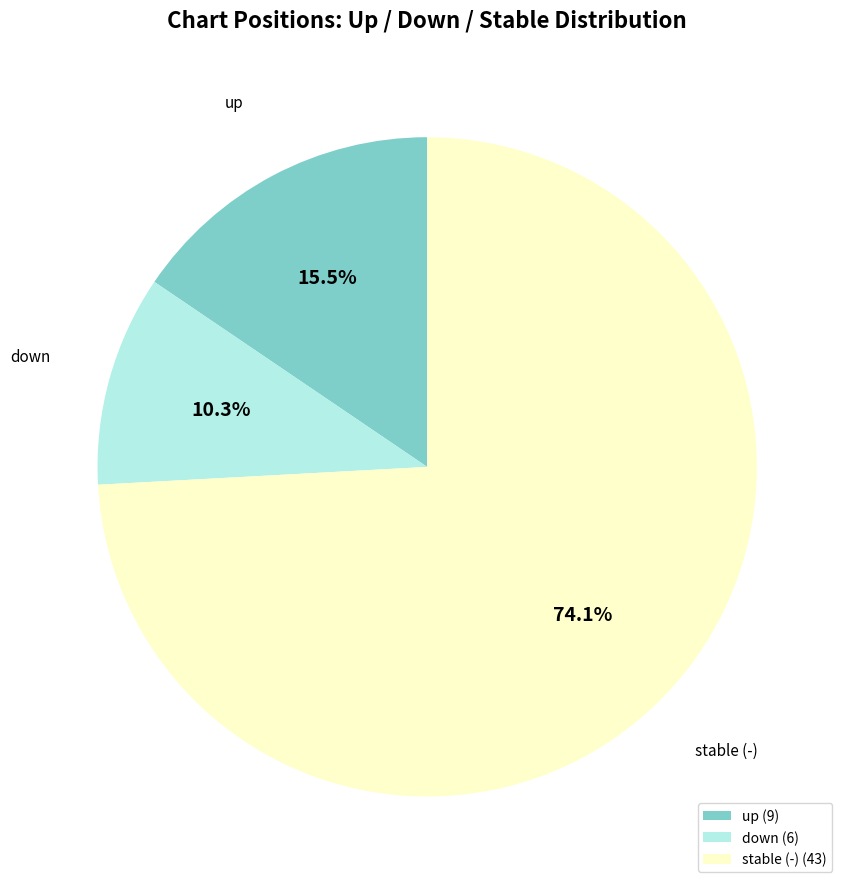

What is the ratio of the value at up (9) to the value at down (6)?

1.5